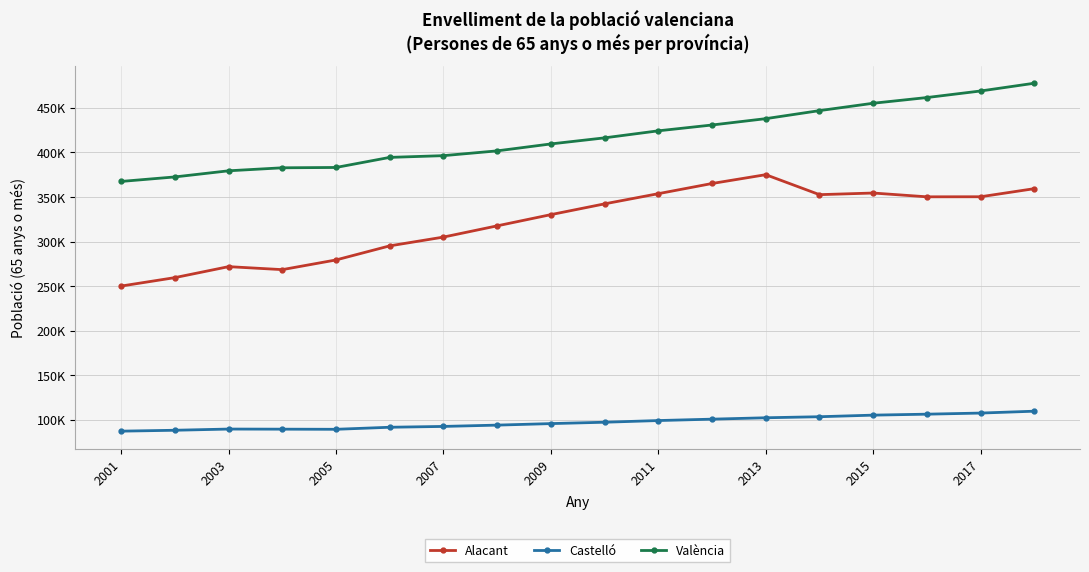

What is the highest value of the València series?

477676